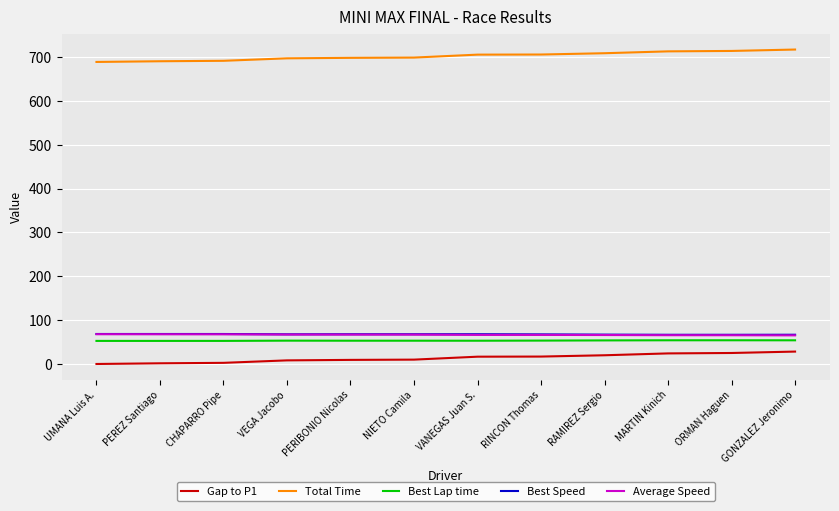

The value of Best Lap time at RAMIREZ Sergio is 86.6. True or false?

False